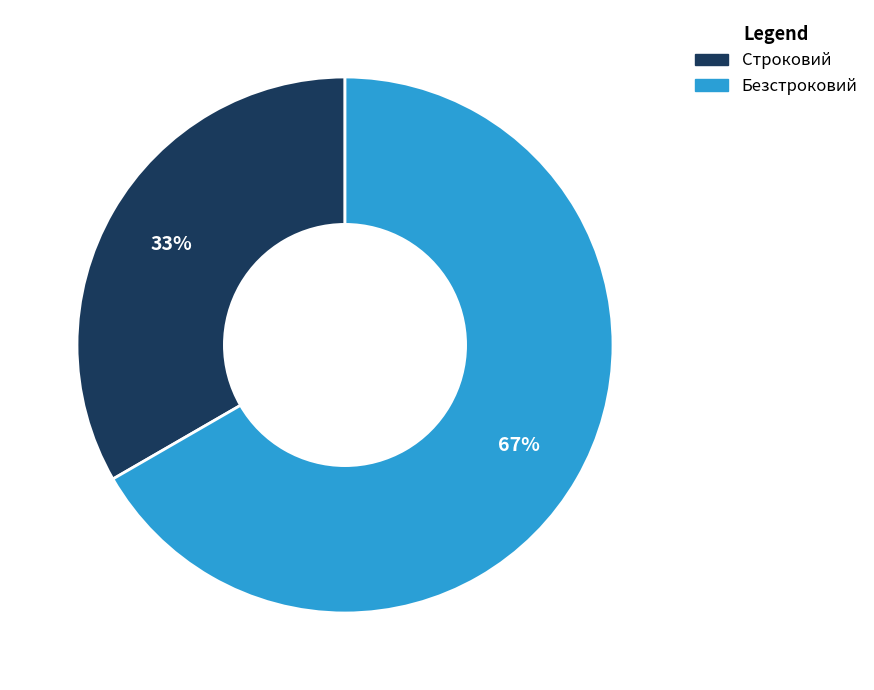

Approximately how many times larger is the value at Строковий compared to Безстроковий?

0.5